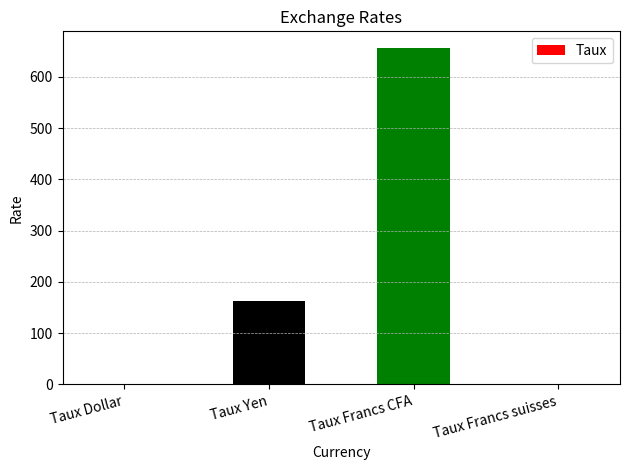

Count the number of data series in this chart.

1